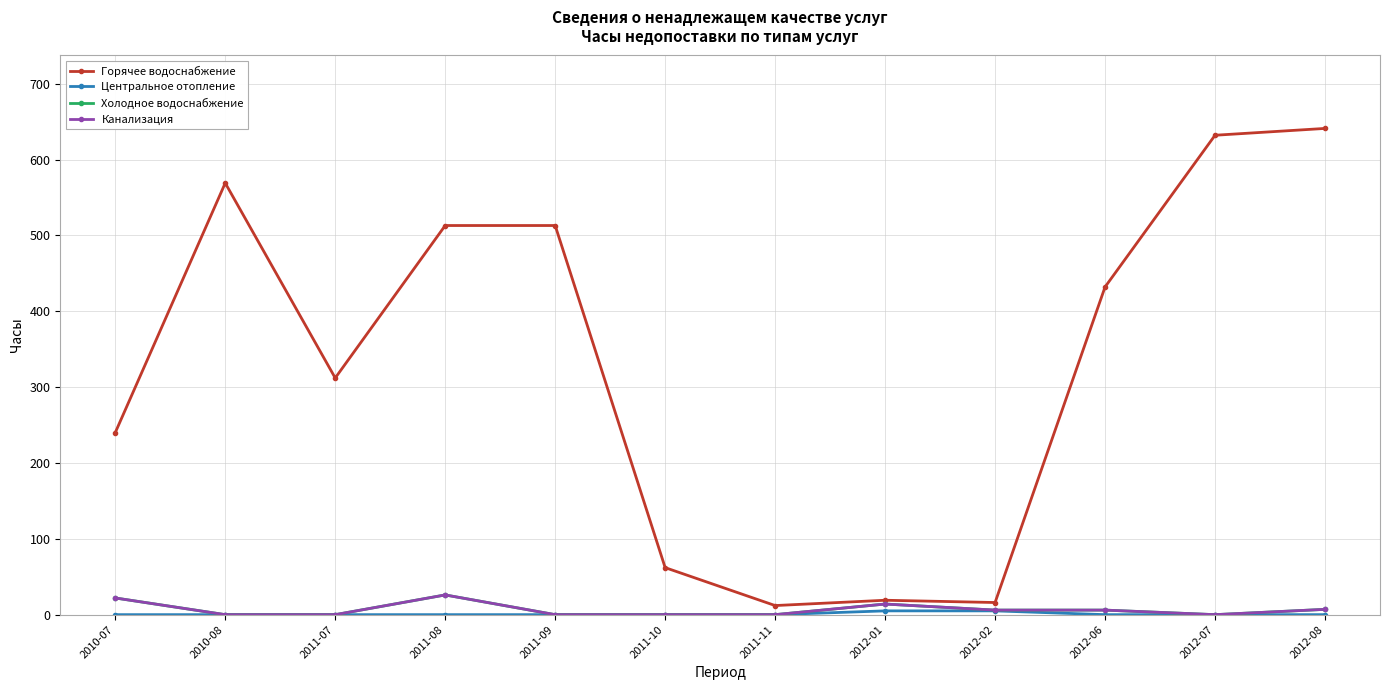

How many interior local peaks does the Холодное водоснабжение series have?

2